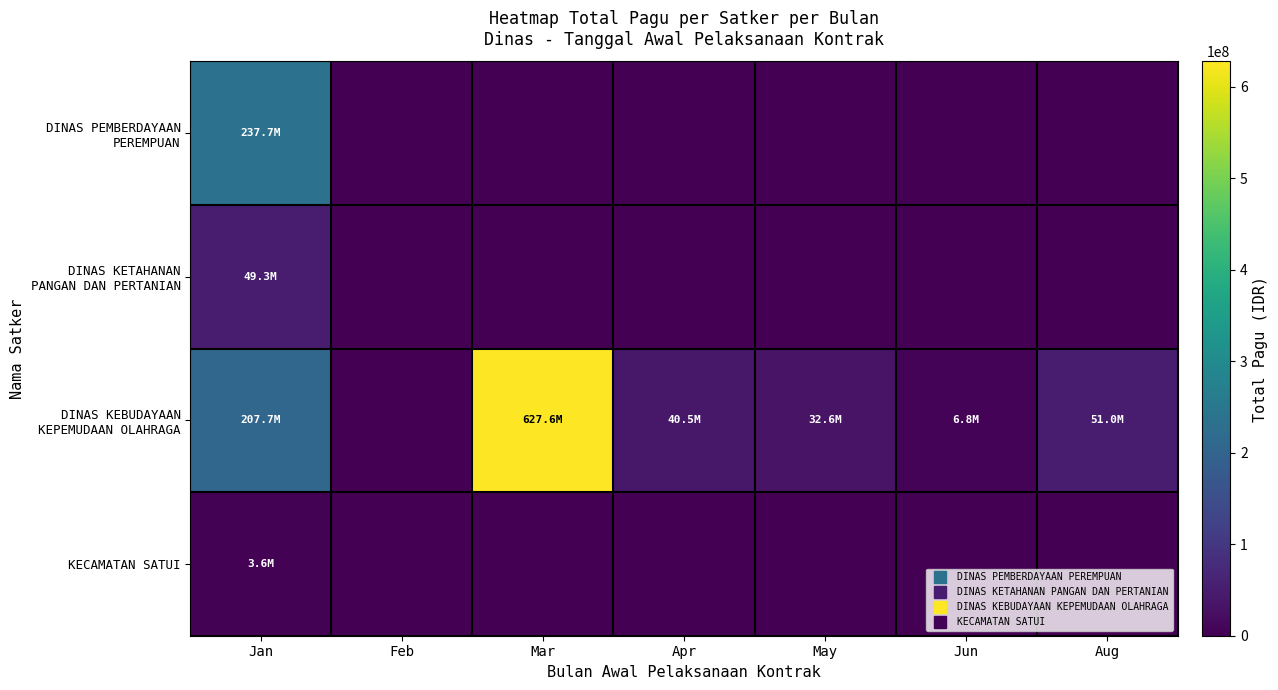

Between Feb and Mar, which series saw the biggest shift?

DINAS KEBUDAYAAN KEPEMUDAAN OLAHRAGA